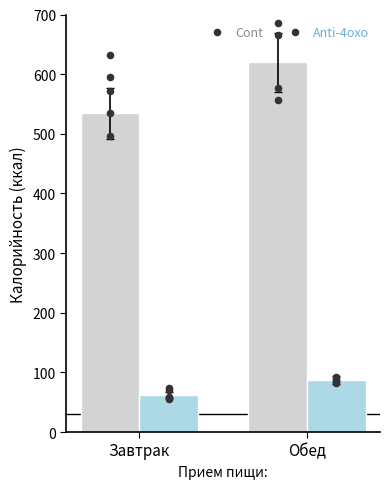

At how many categories does at least one series exceed 252?

2